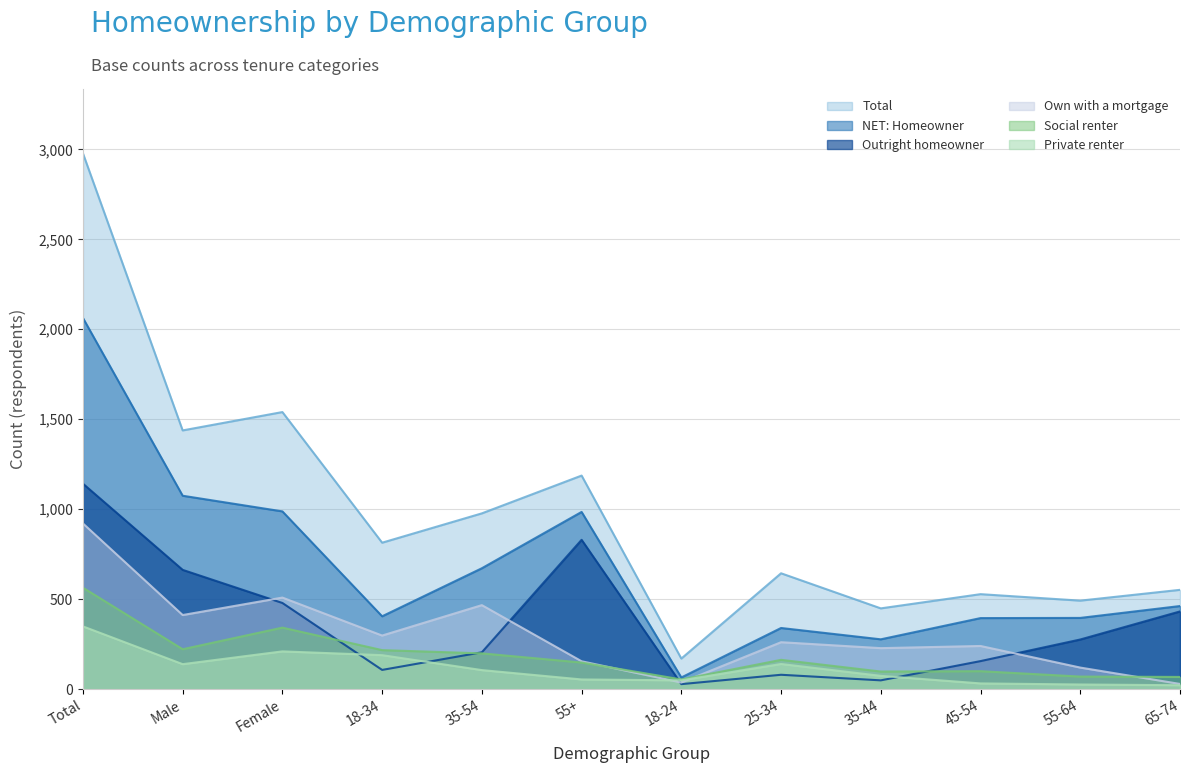

Where does the Outright homeowner series first go above 276?

Total